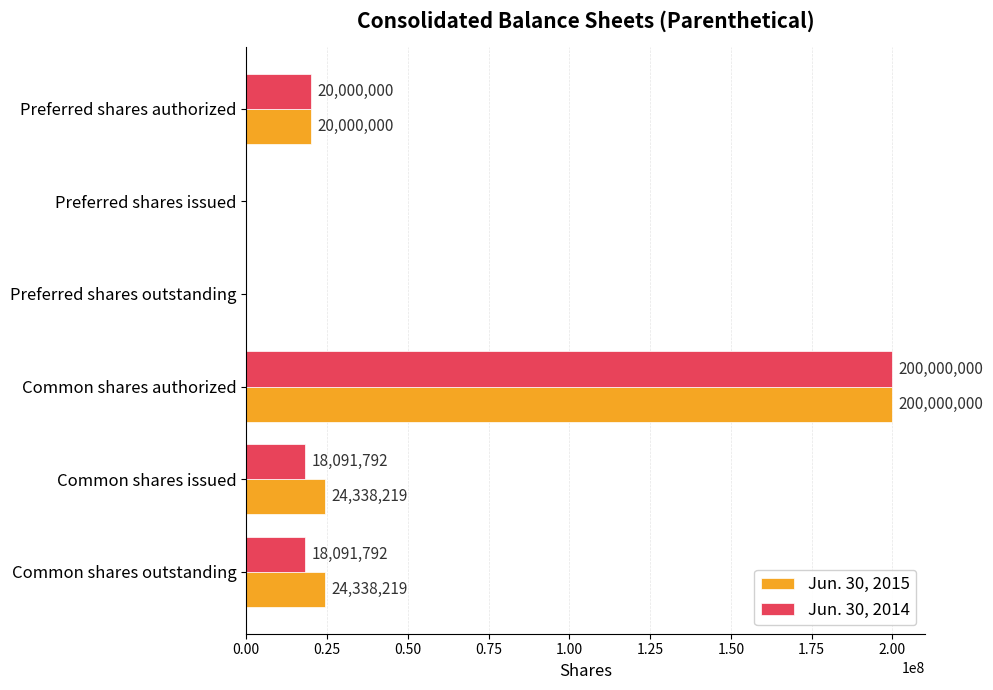

Which series has the largest total across all categories?

Jun. 30, 2015